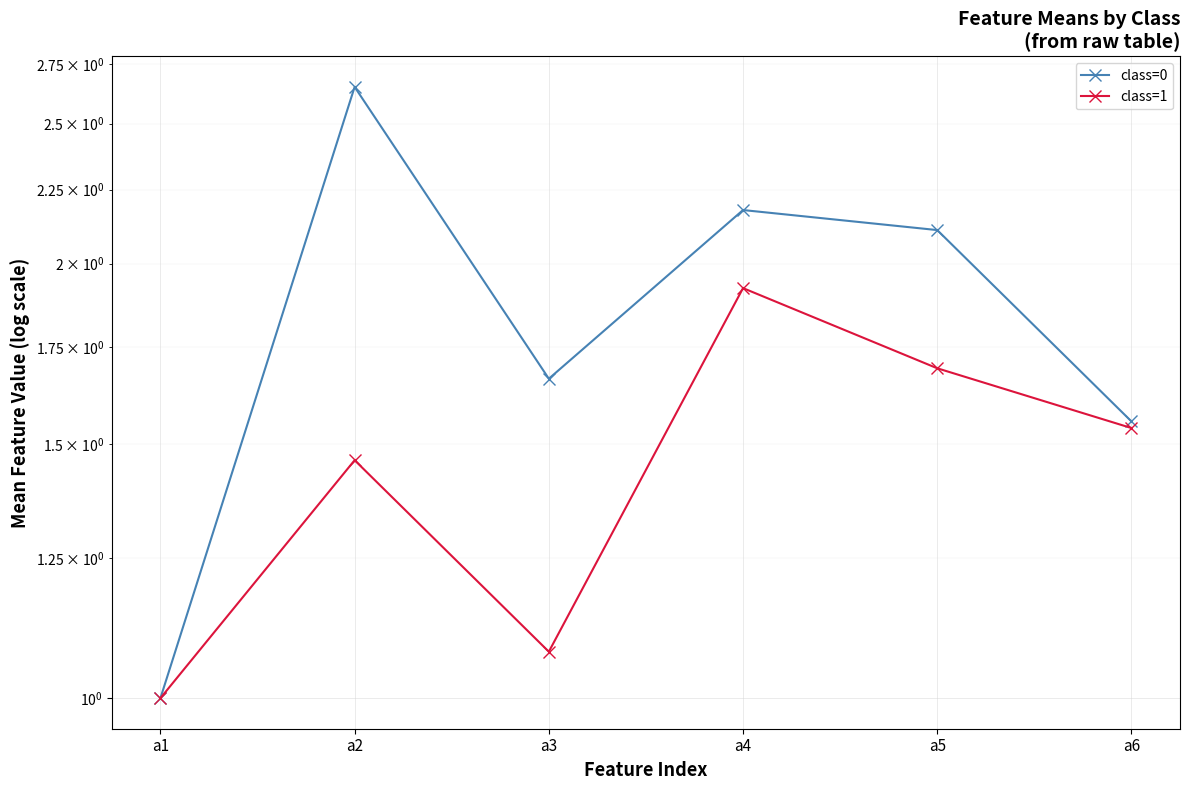

What is the sum of all class=0 values?

11.2